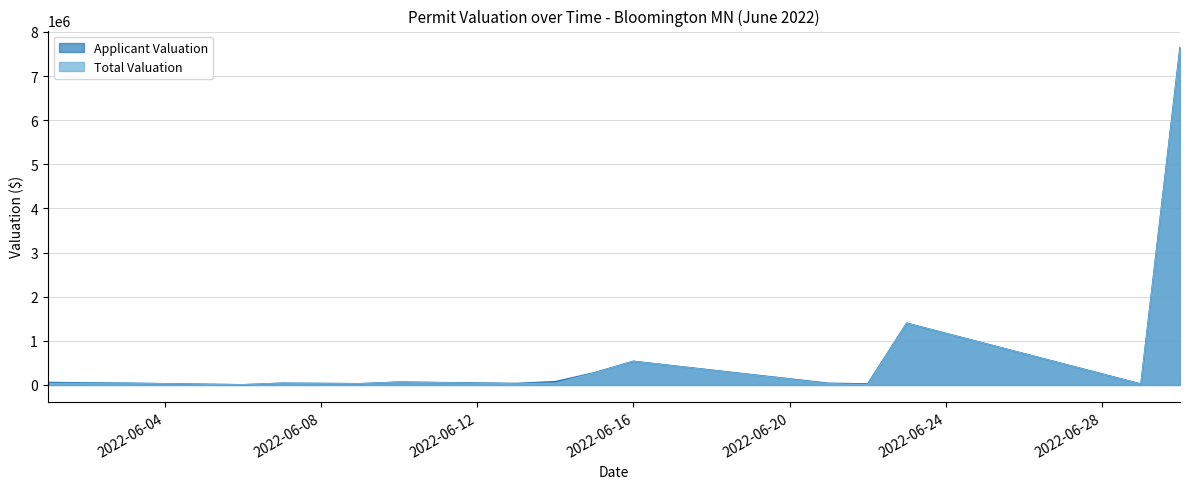

Does the chart have visible grid lines?

Yes